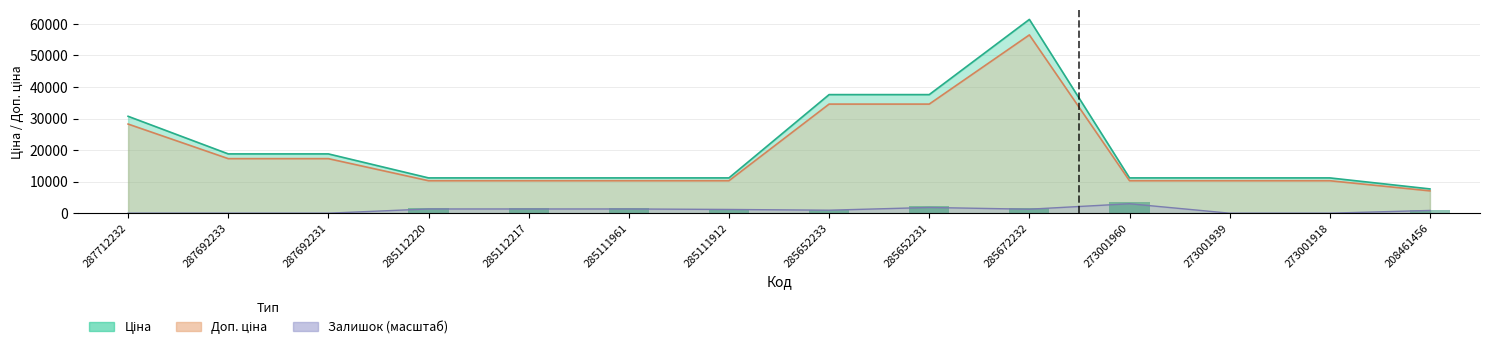

What is the difference between the maximum and minimum values in the Ціна series?

53741.1